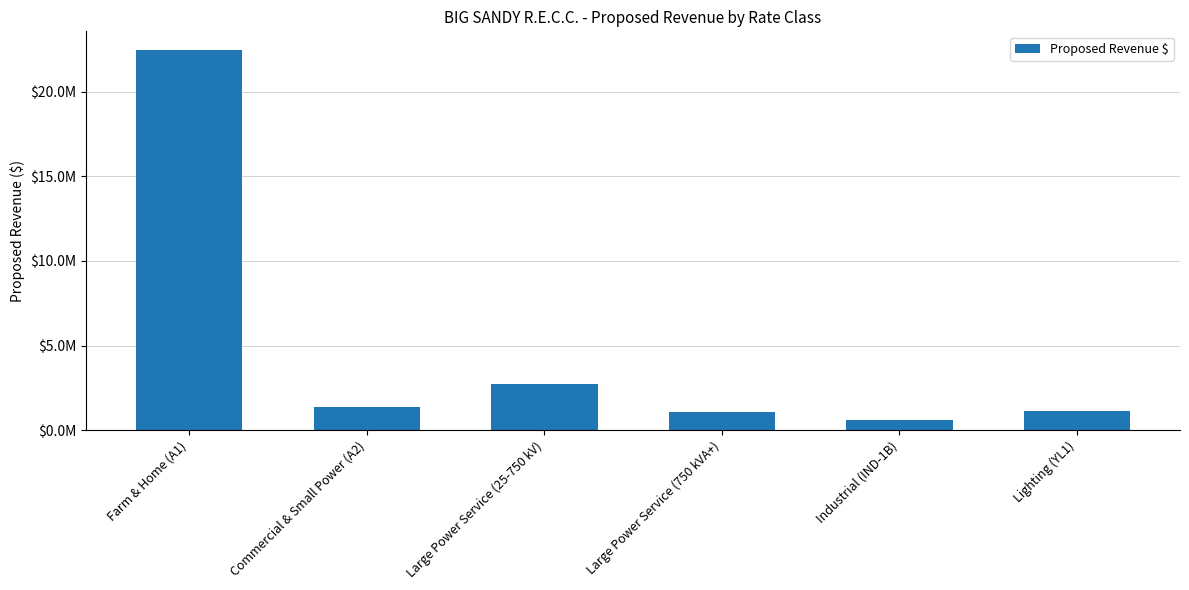

Between Industrial (IND-1B) and Commercial & Small Power (A2), which is larger?

Commercial & Small Power (A2)